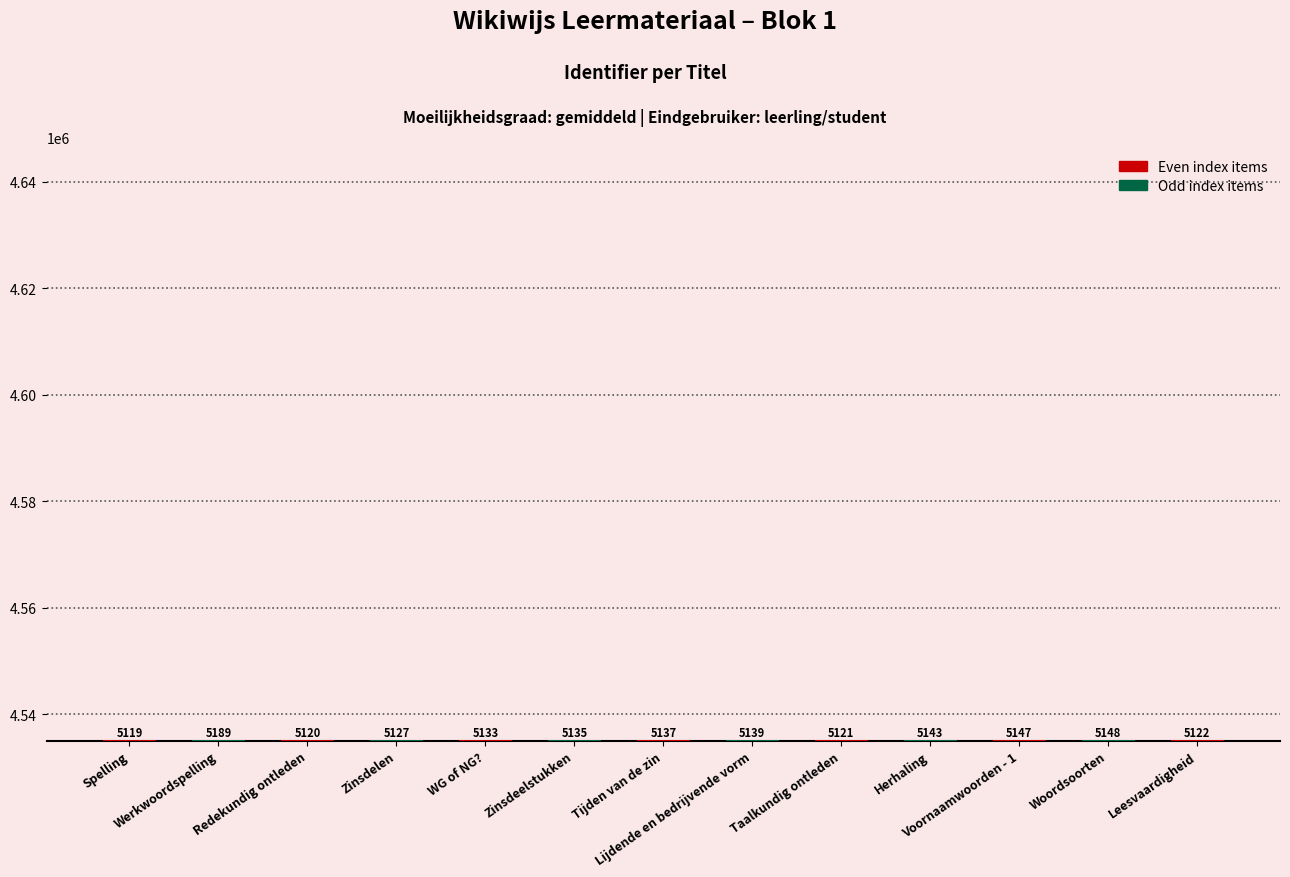

Does the chart contain any negative values?

No